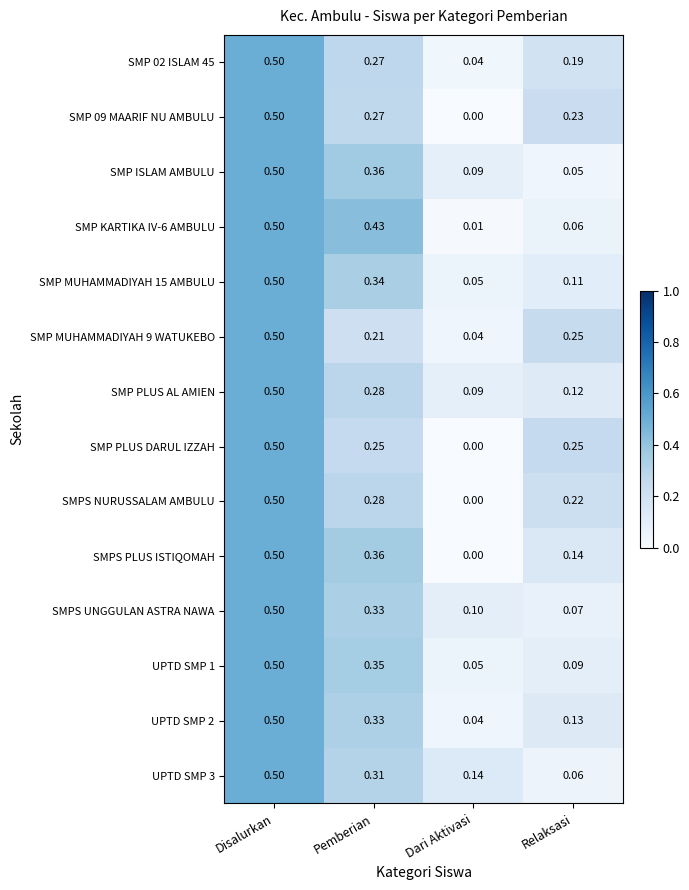

At which label does SMPS NURUSSALAM AMBULU reach its minimum?

Dari Aktivasi